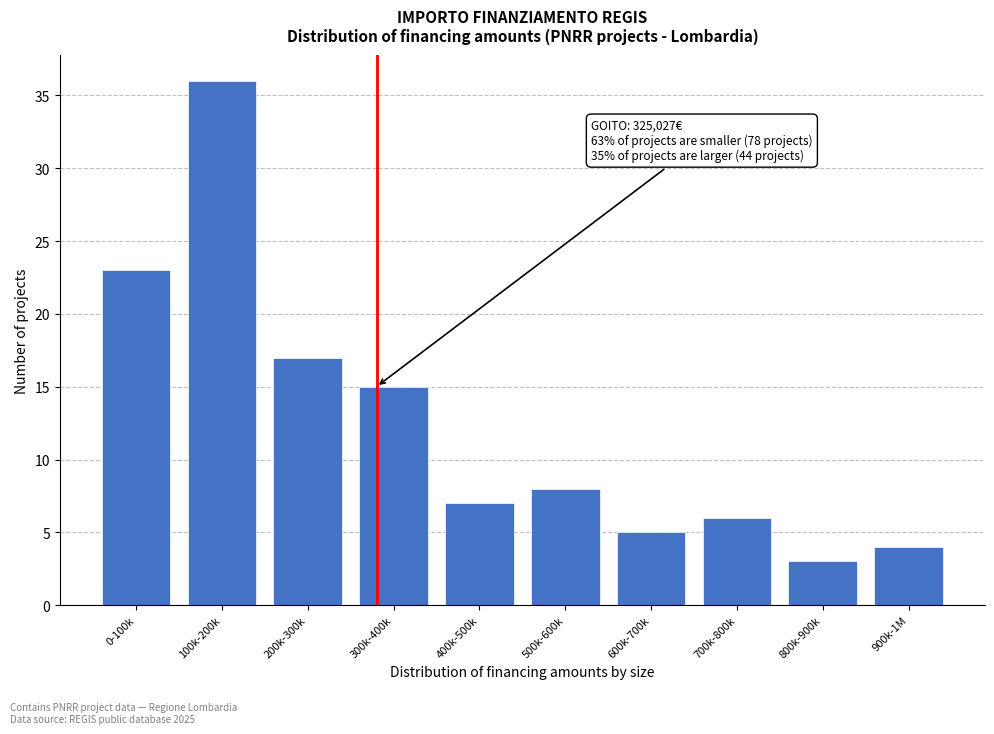

Reading left to right, extract all data points from this chart.

23	36	17	15	7	8	5	6	3	4